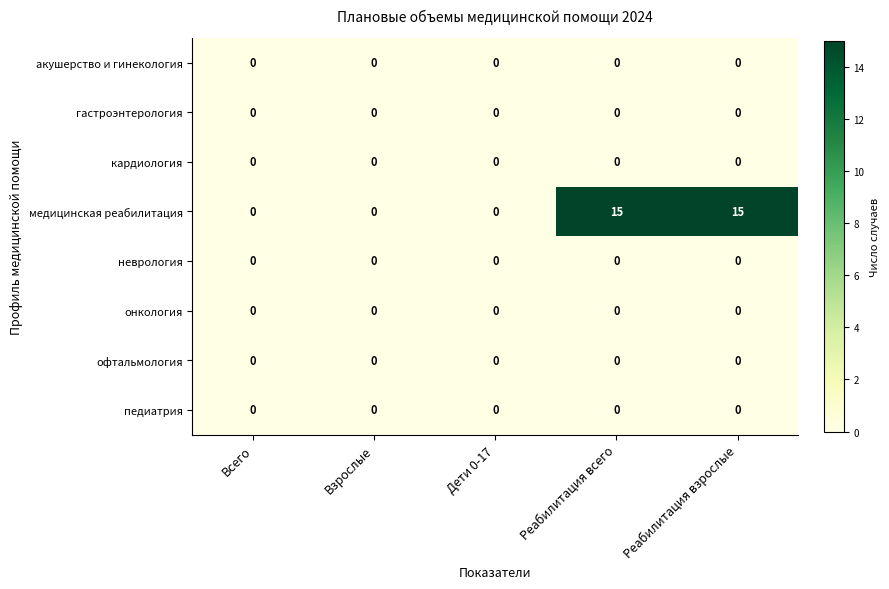

What is the maximum value shown in the chart?

15